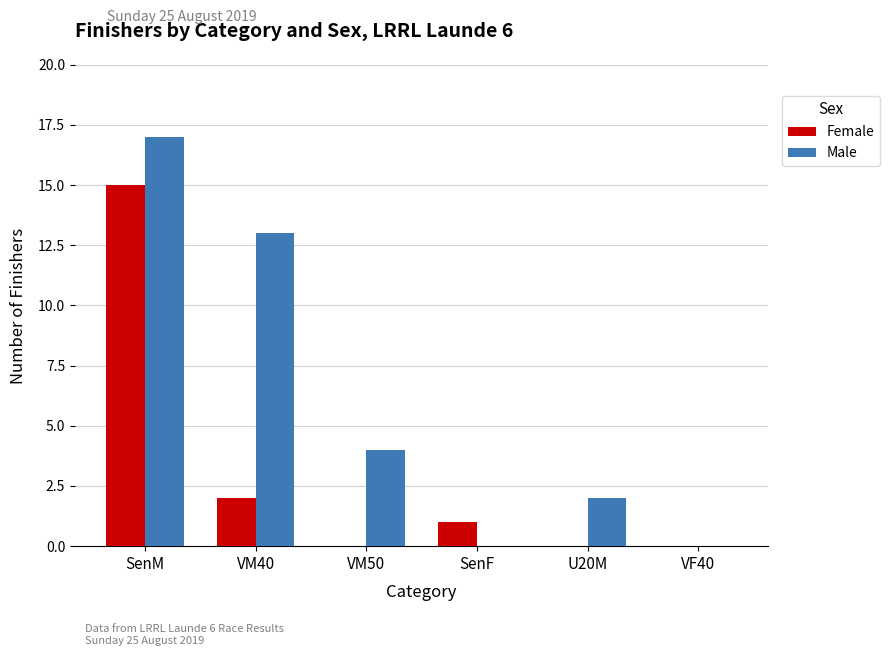

At which label is Female closest to 7?

VM40